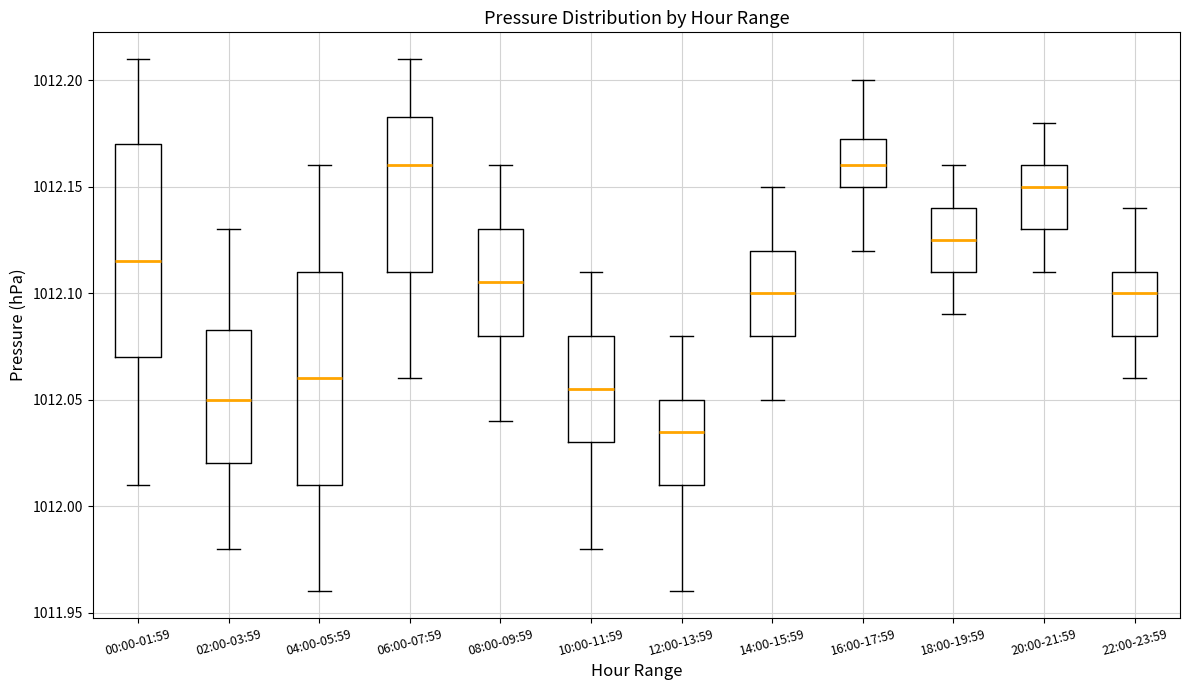

Reading left to right, read every box against the y-axis: the position of its median line, the range the box covers, and the ends of its whiskers. The values are not printed on the chart, so give them approximately, as read against the axis.

00:00-01:59: median 1012.115, box 1012.070 to 1012.170, whiskers 1012.010 to 1012.210
02:00-03:59: median 1012.050, box 1012.020 to 1012.085, whiskers 1011.980 to 1012.130
04:00-05:59: median 1012.060, box 1012.010 to 1012.110, whiskers 1011.960 to 1012.160
06:00-07:59: median 1012.160, box 1012.110 to 1012.185, whiskers 1012.060 to 1012.210
08:00-09:59: median 1012.105, box 1012.080 to 1012.130, whiskers 1012.040 to 1012.160
10:00-11:59: median 1012.055, box 1012.030 to 1012.080, whiskers 1011.980 to 1012.110
12:00-13:59: median 1012.035, box 1012.010 to 1012.050, whiskers 1011.960 to 1012.080
14:00-15:59: median 1012.100, box 1012.080 to 1012.120, whiskers 1012.050 to 1012.150
16:00-17:59: median 1012.160, box 1012.150 to 1012.175, whiskers 1012.120 to 1012.200
18:00-19:59: median 1012.125, box 1012.110 to 1012.140, whiskers 1012.090 to 1012.160
20:00-21:59: median 1012.150, box 1012.130 to 1012.160, whiskers 1012.110 to 1012.180
22:00-23:59: median 1012.100, box 1012.080 to 1012.110, whiskers 1012.060 to 1012.140